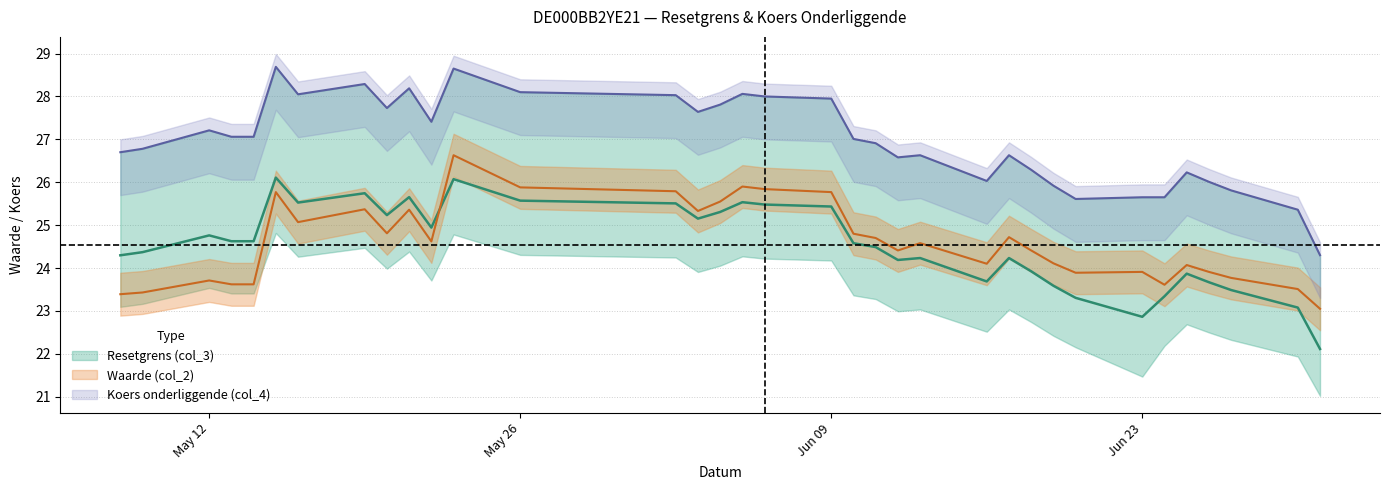

Is the value of Koers onderliggende (col_4) at 22 greater than the value of Resetgrens (col_3) at 5?

Yes